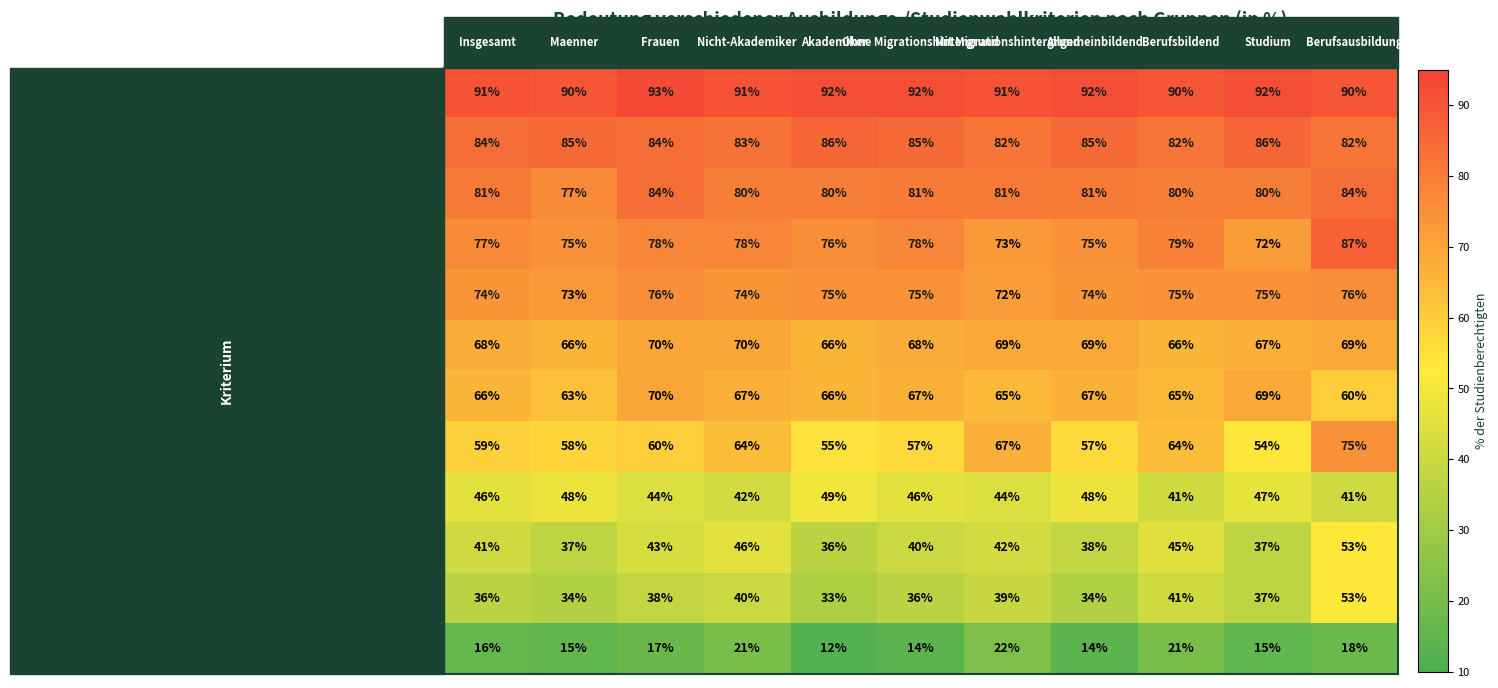

How many series are shown in this chart?

12